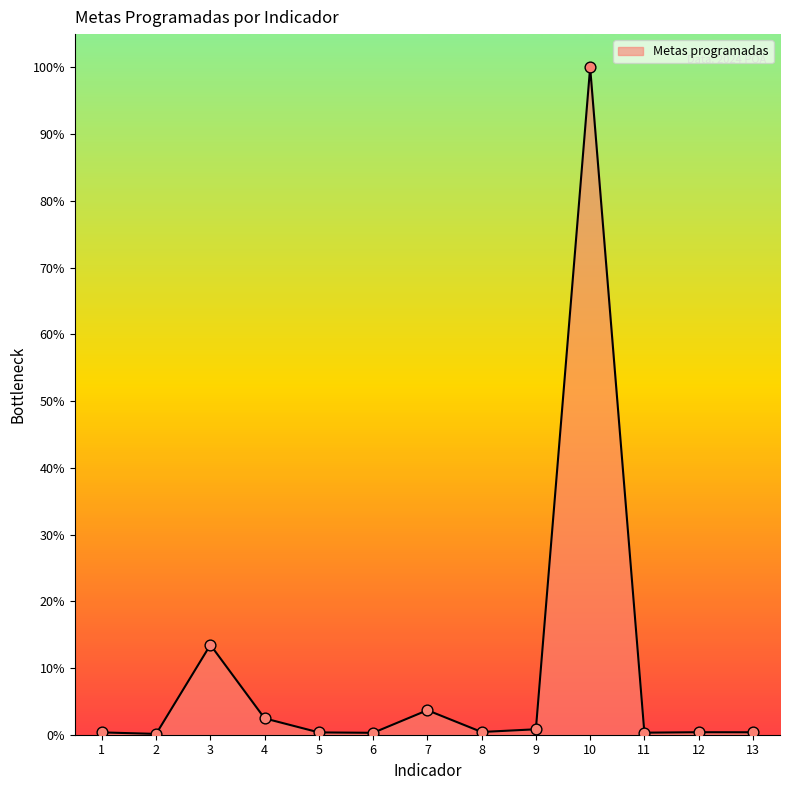

Between 10 and 11, which is larger?

10